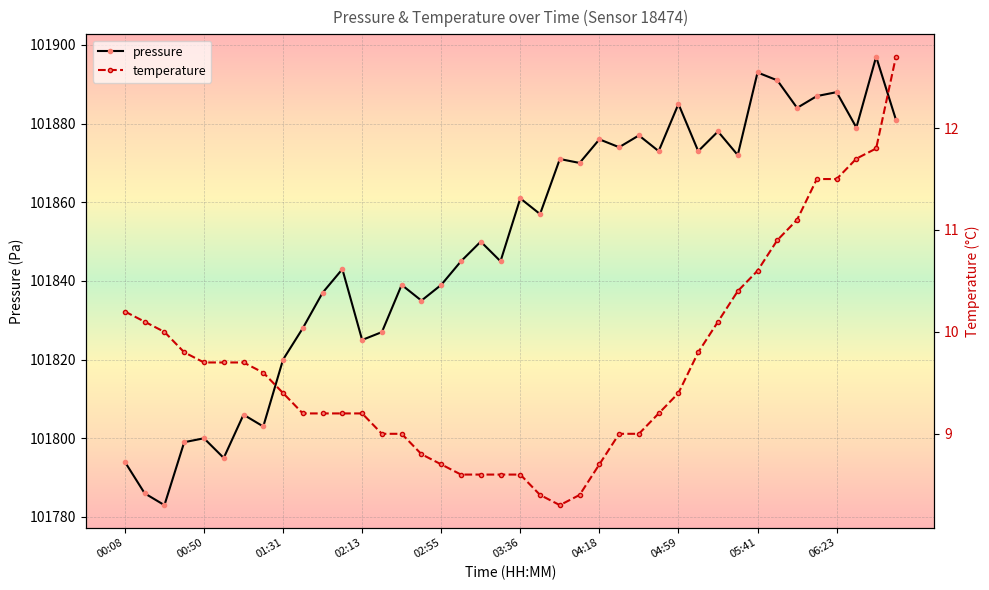

What is the lowest value of the pressure series?

101783